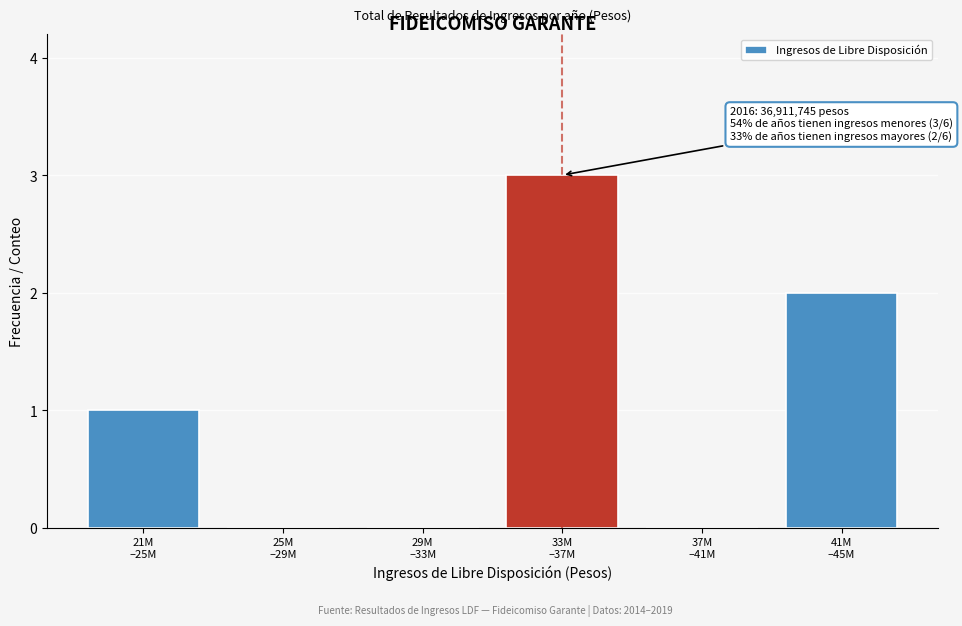

What is the greatest value displayed?

3